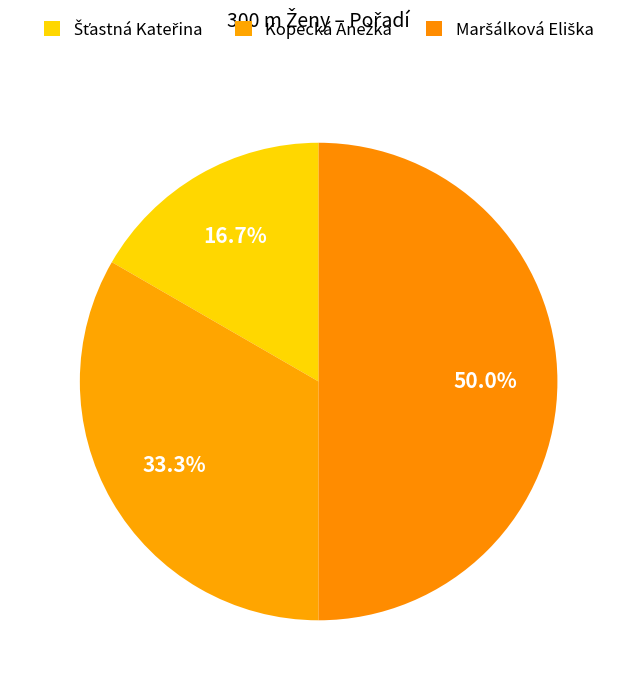

Count the number of slices in the pie.

3